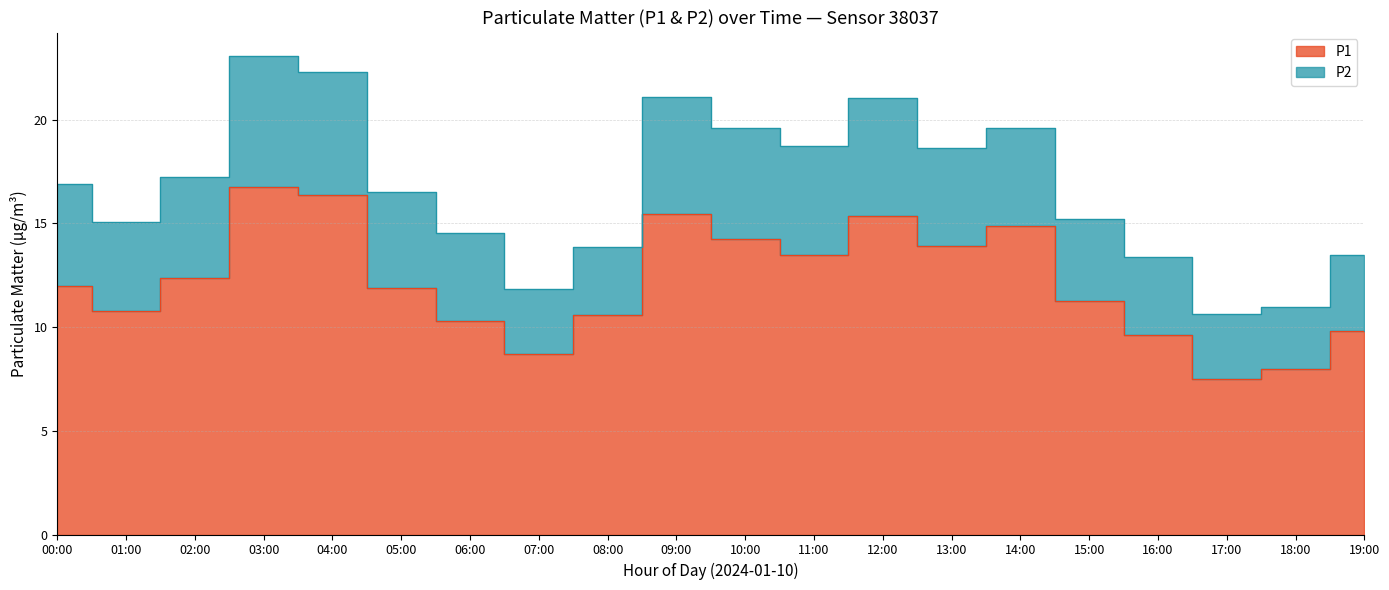

How many values are below 12?

10